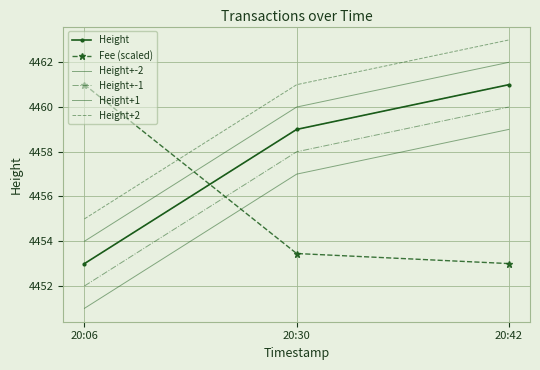

What is the difference between the highest and lowest values at 20:30?

7.6